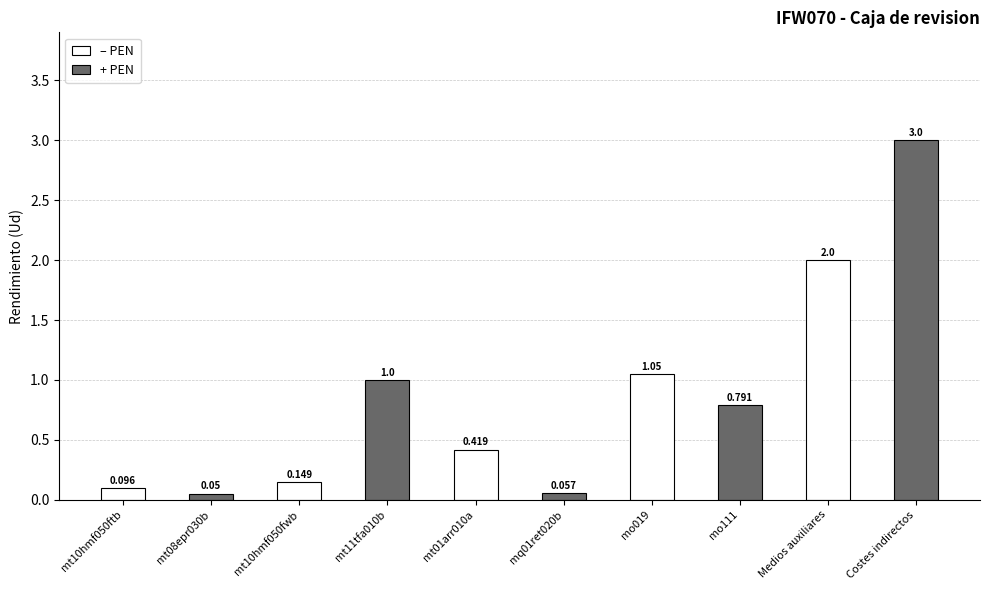

How many bars are there in each group?

2